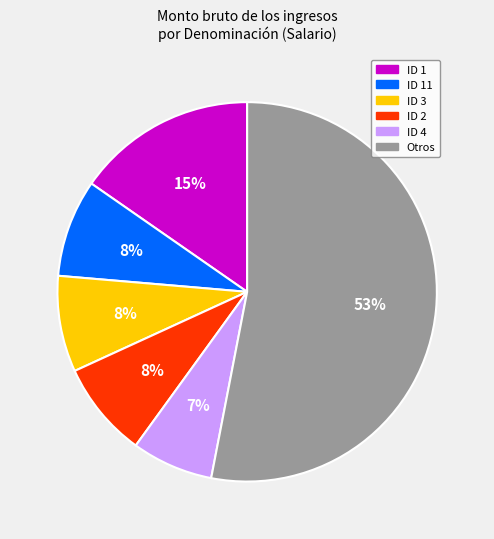

To the nearest percent, what is the average slice percentage?

17%